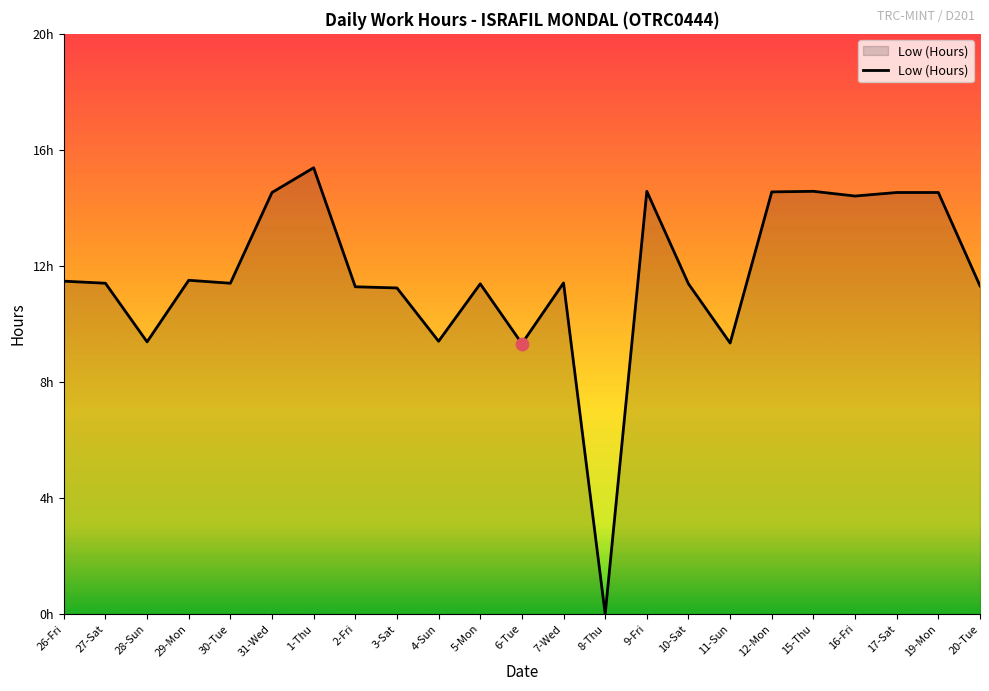

Is this an area chart (filled region under the line)?

Yes